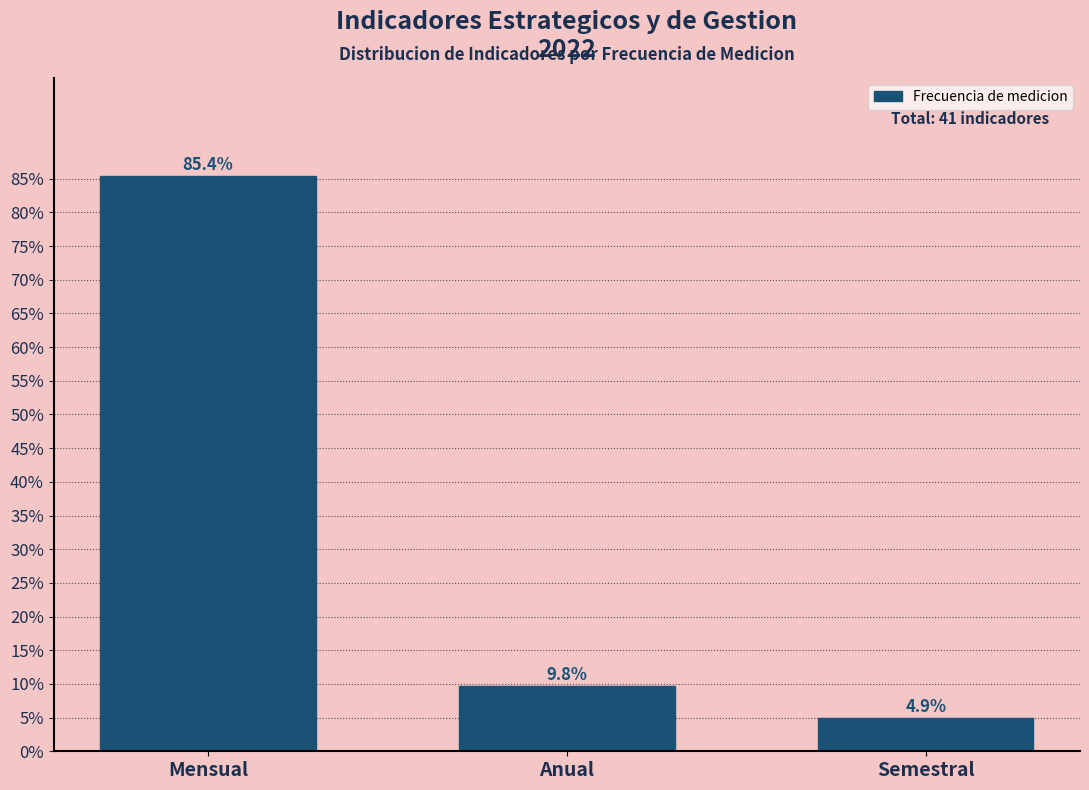

Reading left to right, list all the values displayed in this chart.

85.4	9.8	4.9